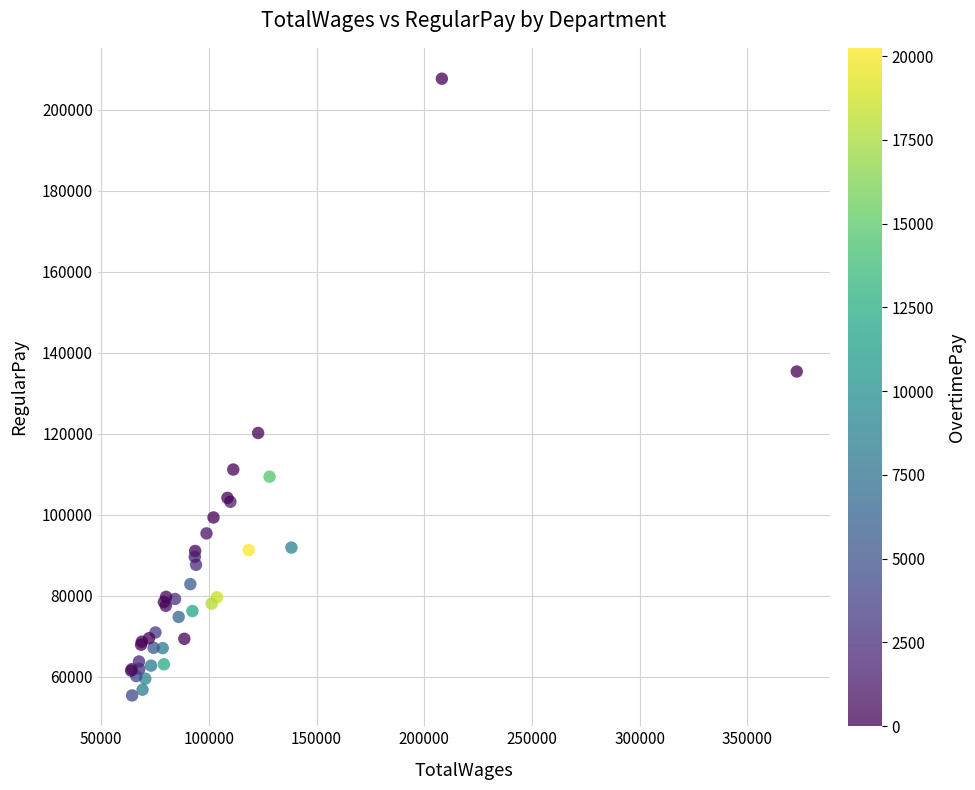

What Y value in the scatter plot is closest to 131553?

135386